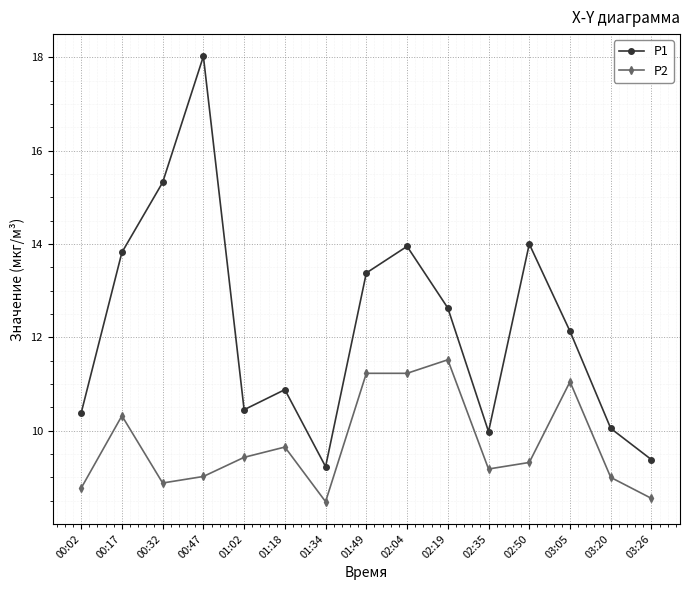

What is the minimum value for P1?

9.2